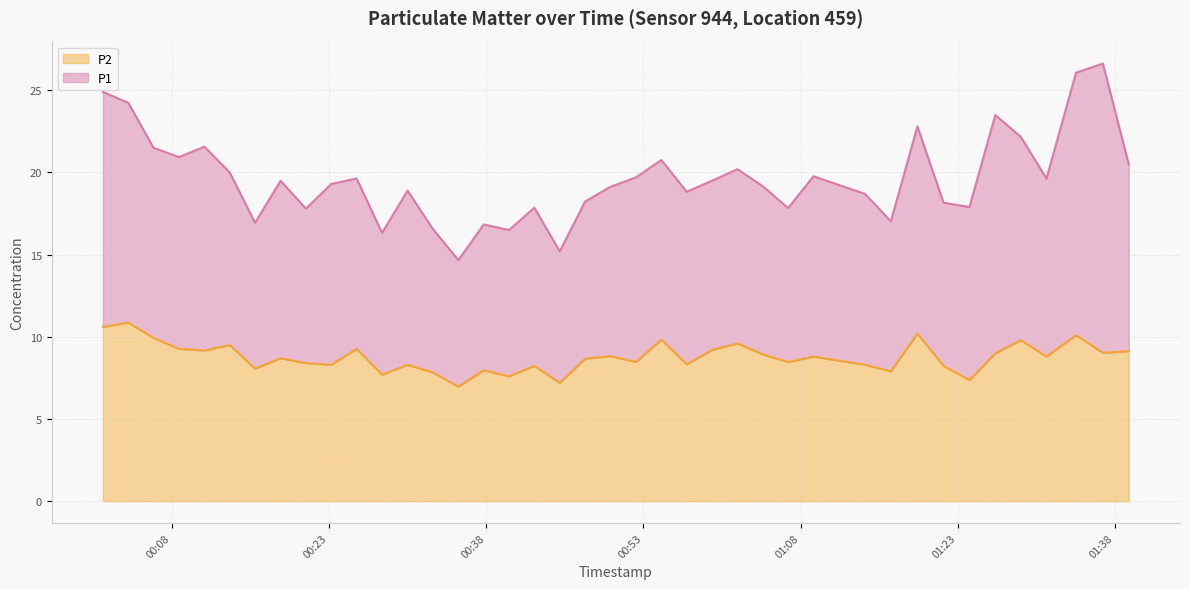

What is the maximum value for P2?

10.9